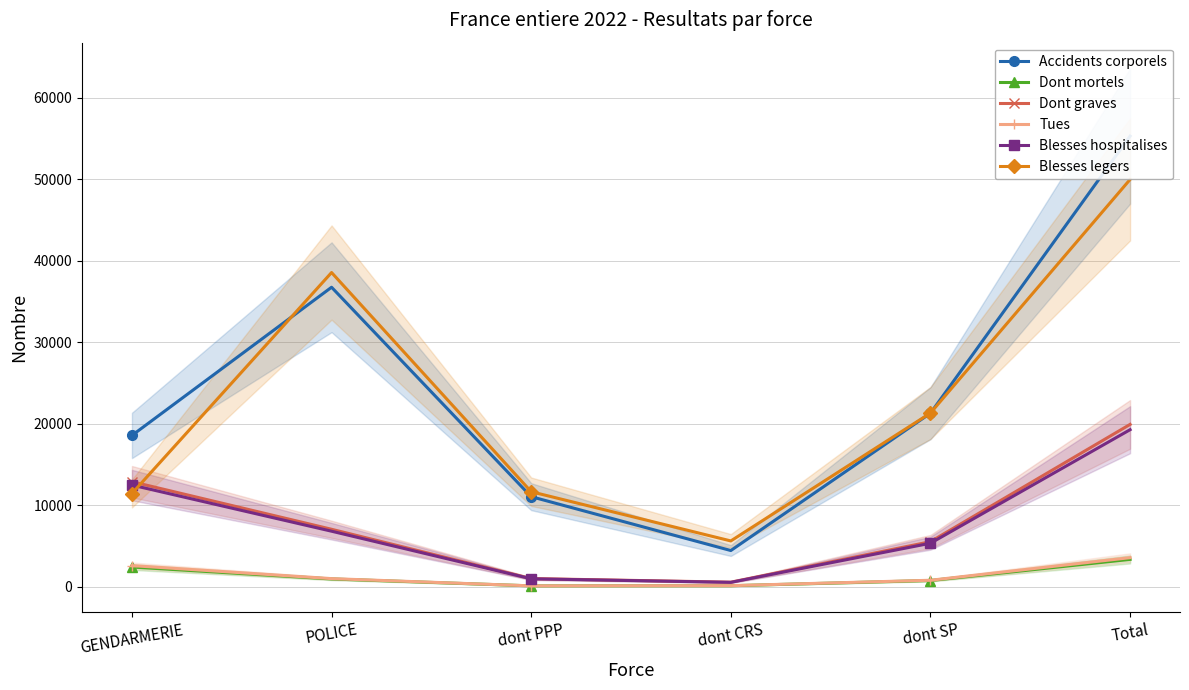

Which category has the highest value in the Blesses legers series?

Total